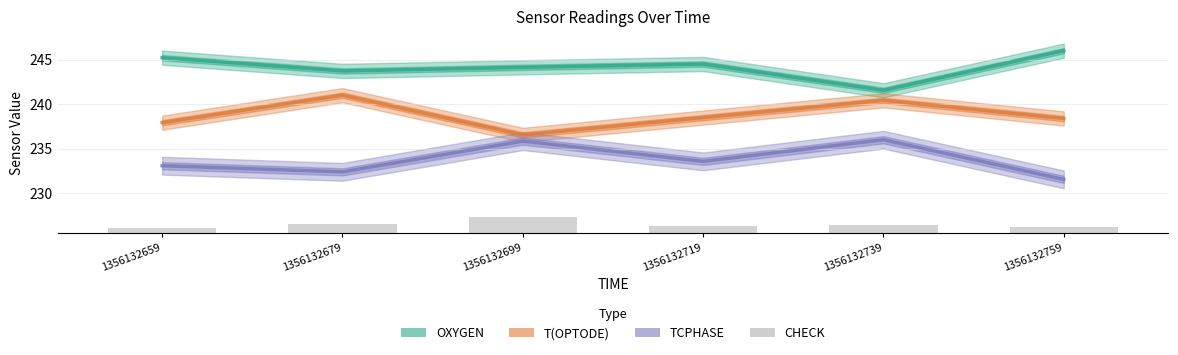

At which category is the sum across all series the highest?

1356132739